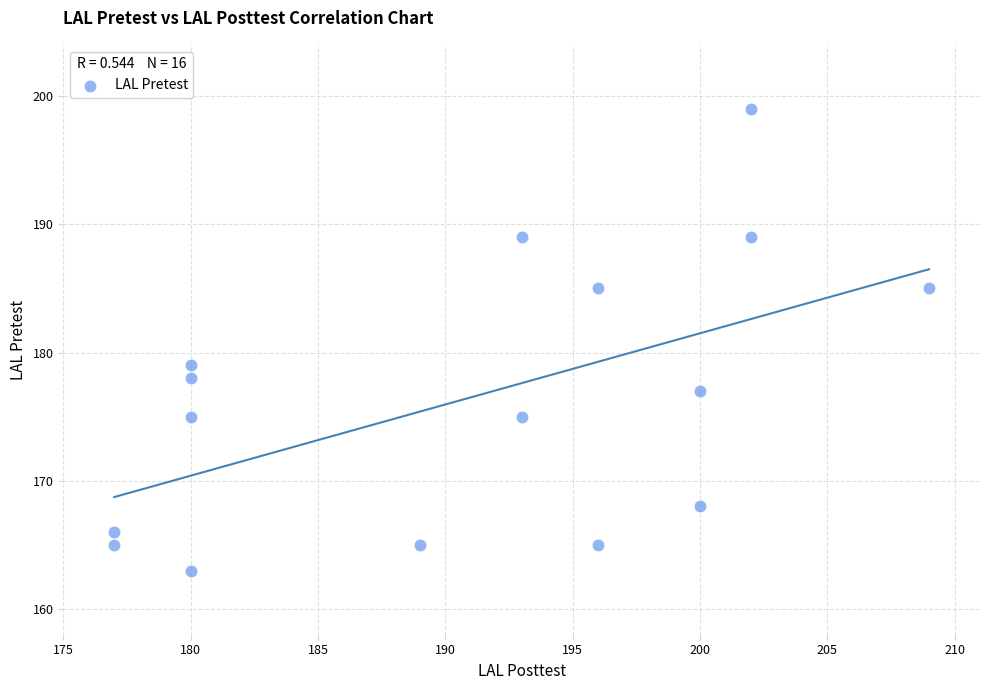

What is the range of Y values (max minus min)?

36